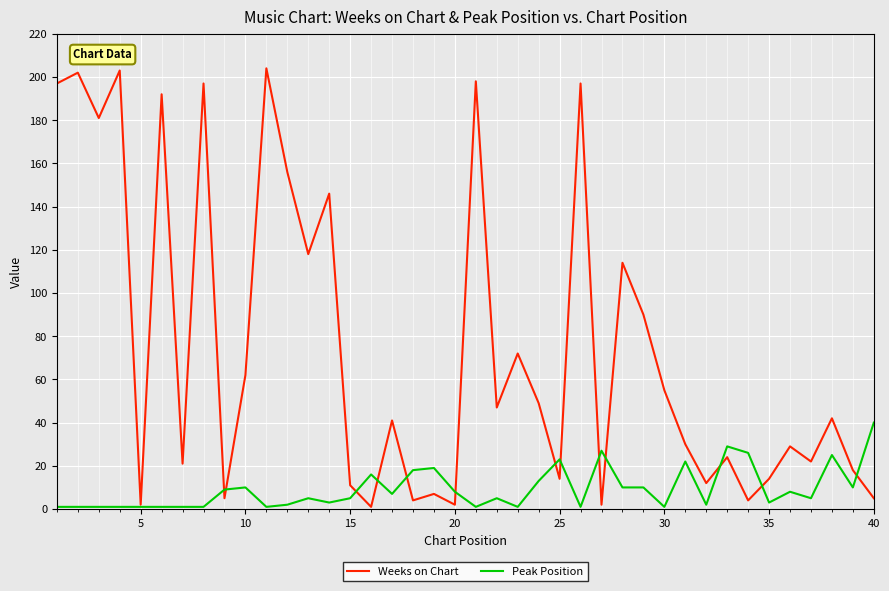

What is the smallest value displayed?

1